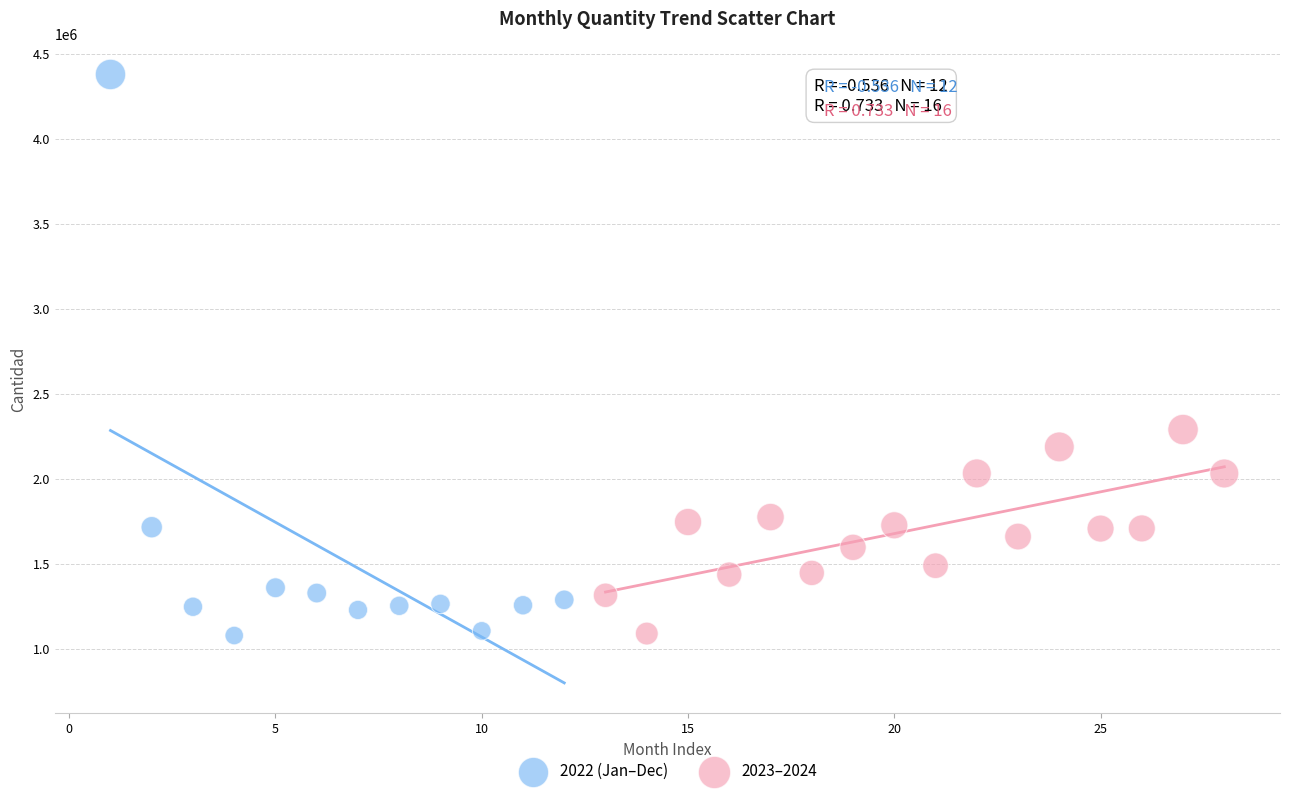

Which series contains the highest Y value?

2022 (Jan–Dec)